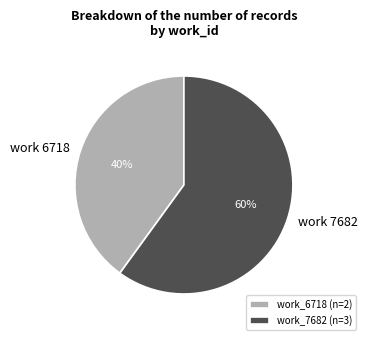

Count the number of slices in the pie.

2